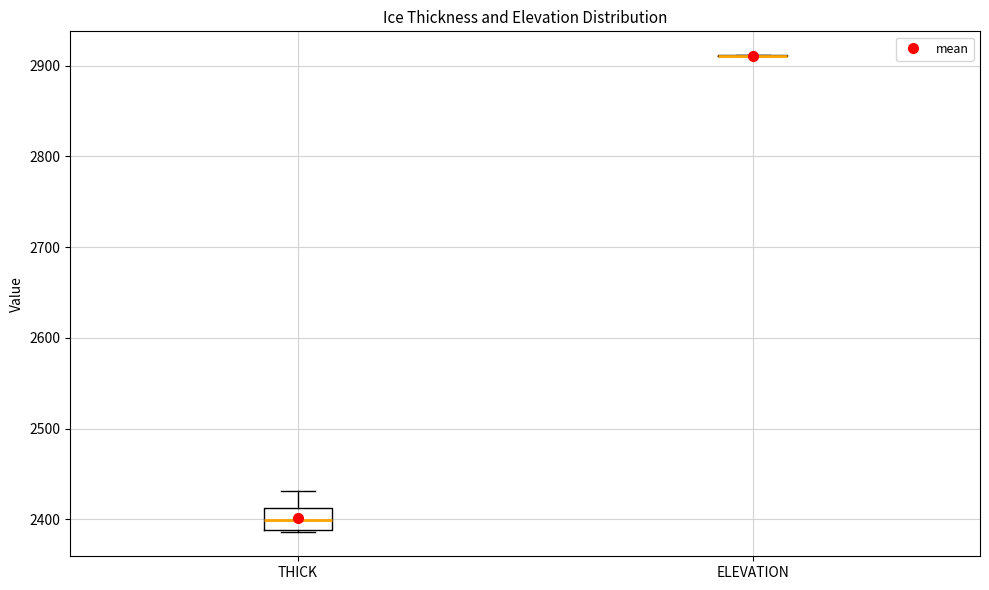

Which box is the tallest, from its lower edge to its upper edge?

THICK